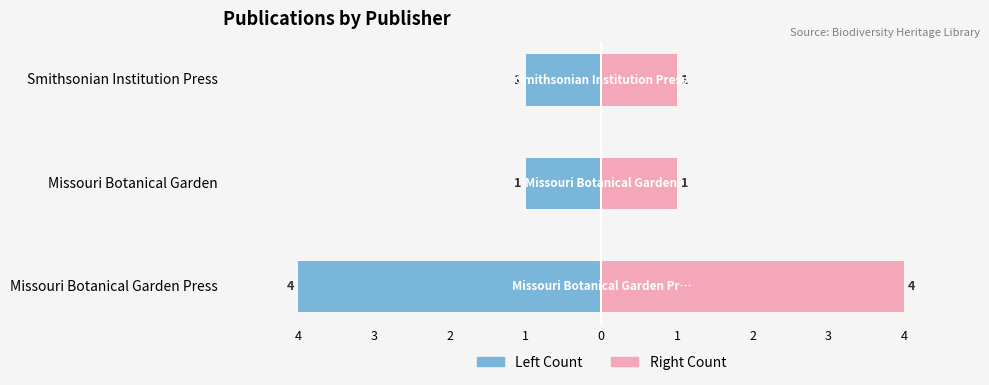

Reading right to left, list all the values displayed in this chart.

Count (Left): -1	-1	-4
Count (Right): 1	1	4